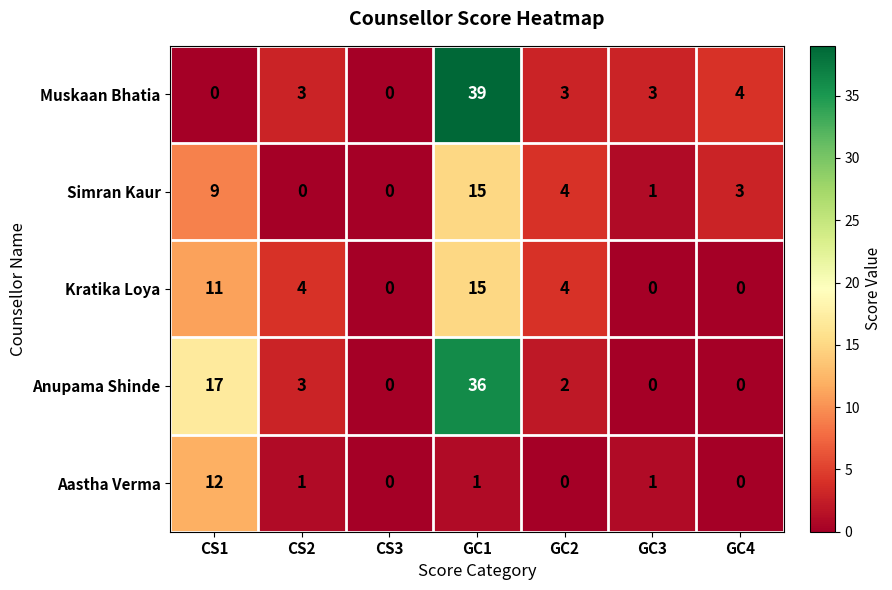

Which series has the widest spread of values?

Muskaan Bhatia